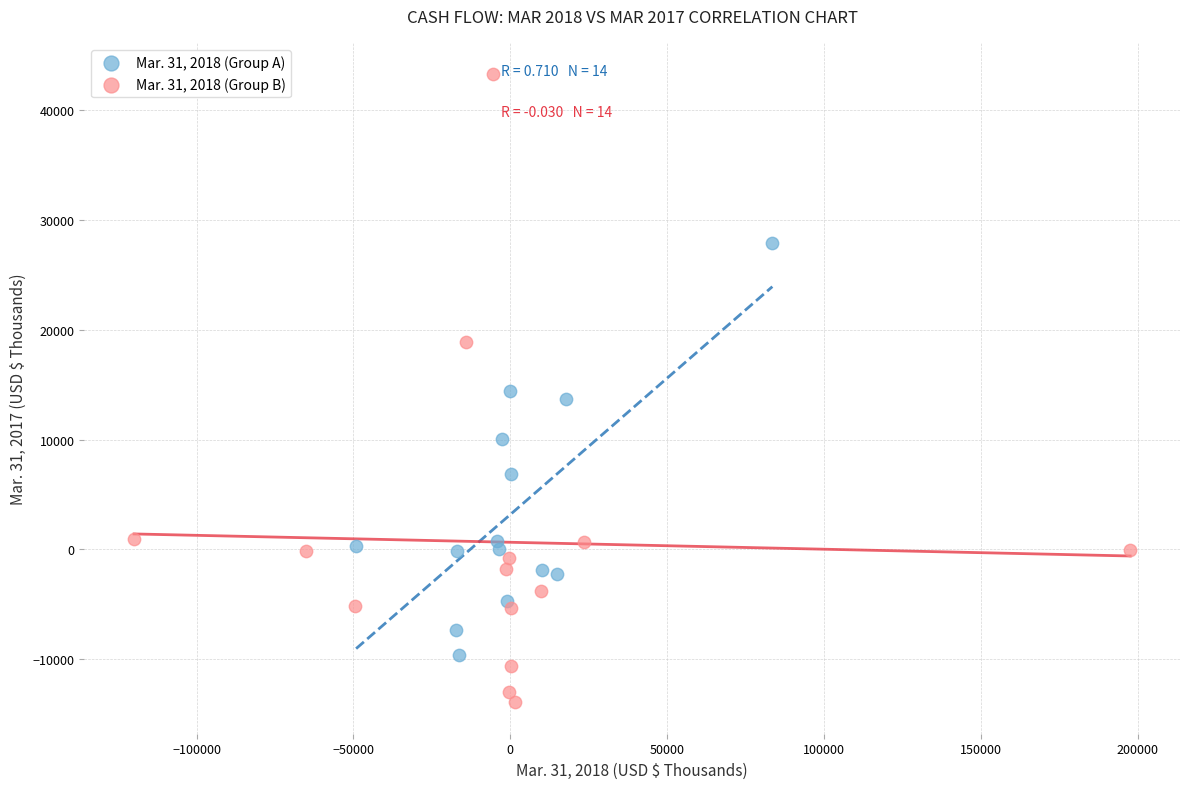

Which series reaches the maximum Y coordinate?

Mar. 31, 2018 (Group B)